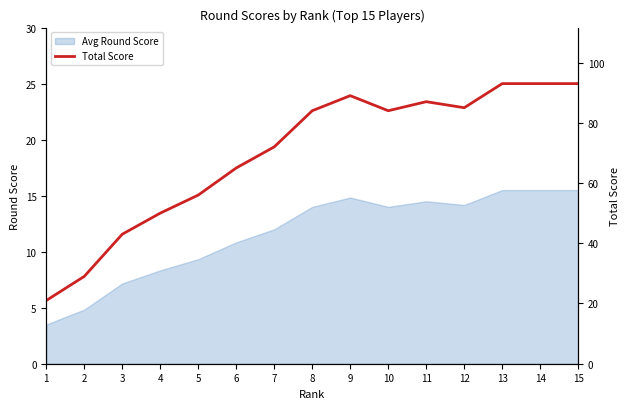

What is the greatest value displayed?

93